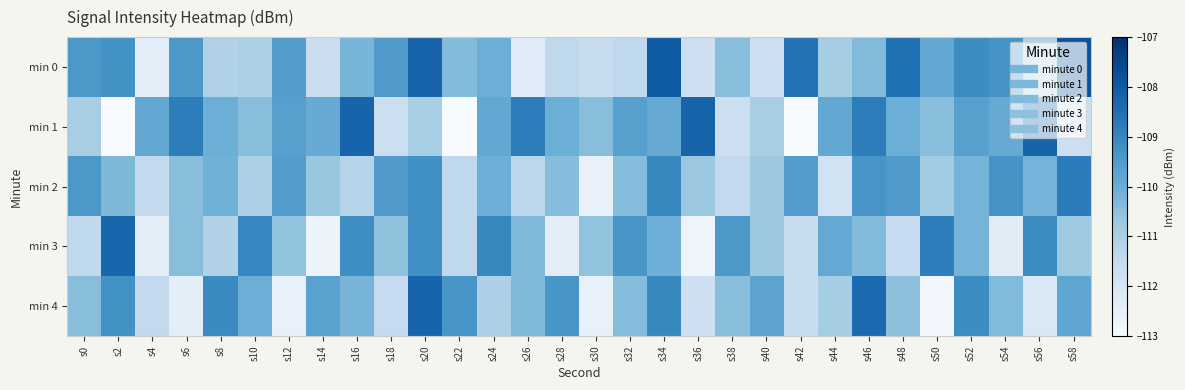

Rank the series by their maximum value, from lowest to highest.

min 2, min 3, min 1, min 4, min 0